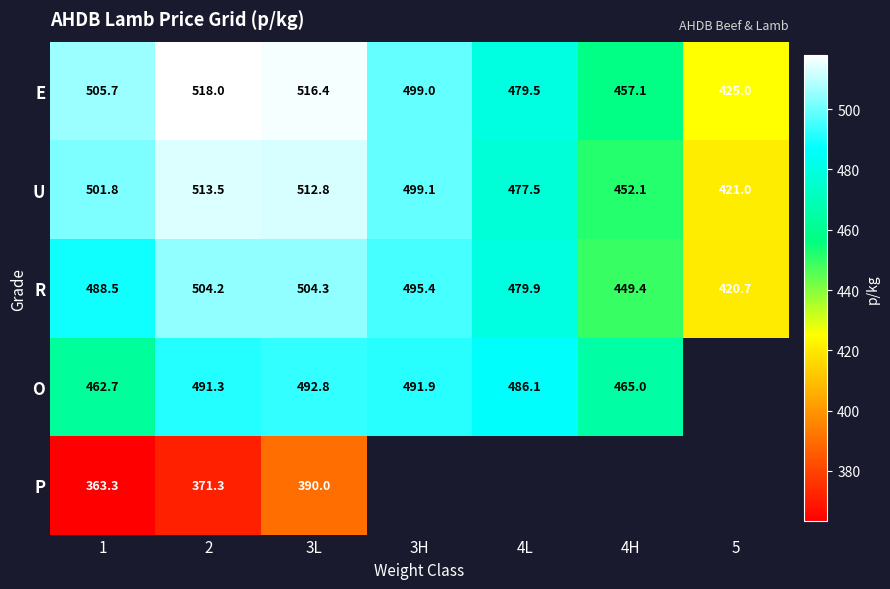

How many distinct data groups are displayed?

5